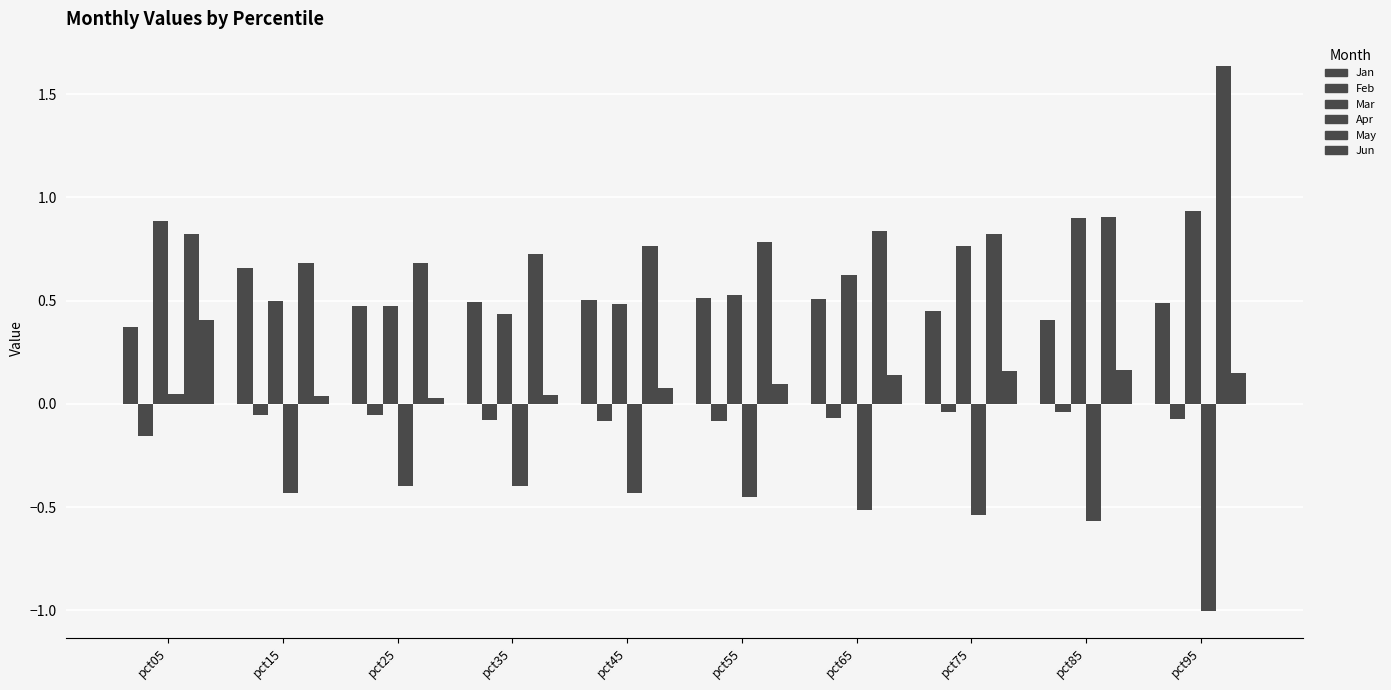

Reading left to right, transcribe all the data shown in this chart.

Jan: 0.4	0.7	0.5	0.5	0.5	0.5	0.5	0.4	0.4	0.5
Feb: -0.2	-0.1	-0.1	-0.1	-0.1	-0.1	-0.1	-0.0	-0.0	-0.1
Mar: 0.9	0.5	0.5	0.4	0.5	0.5	0.6	0.8	0.9	0.9
Apr: 0.0	-0.4	-0.4	-0.4	-0.4	-0.4	-0.5	-0.5	-0.6	-1.0
May: 0.8	0.7	0.7	0.7	0.8	0.8	0.8	0.8	0.9	1.6
Jun: 0.4	0.0	0.0	0.0	0.1	0.1	0.1	0.2	0.2	0.1